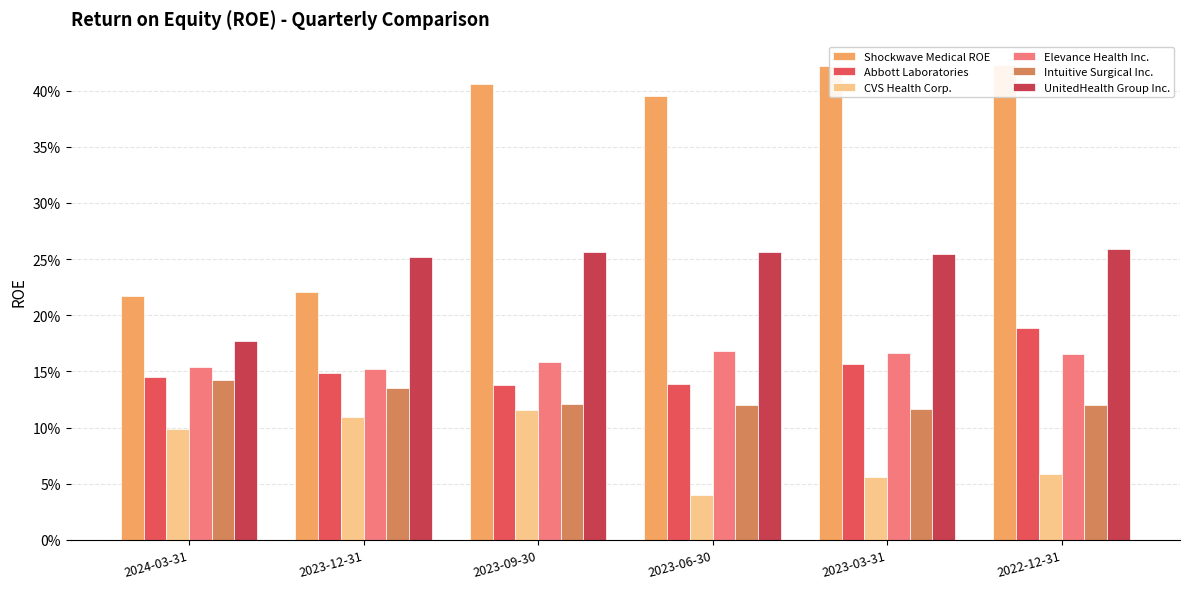

How many bars are there in total?

36